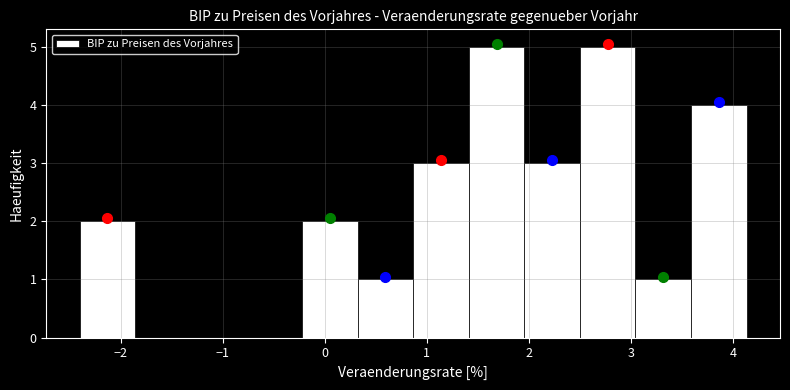

How tall is the bar that spans 3.6 to 4.1 on the x-axis? Neither the bar edges nor the heights are printed on the chart, so give them approximately, as read against the axes.

4